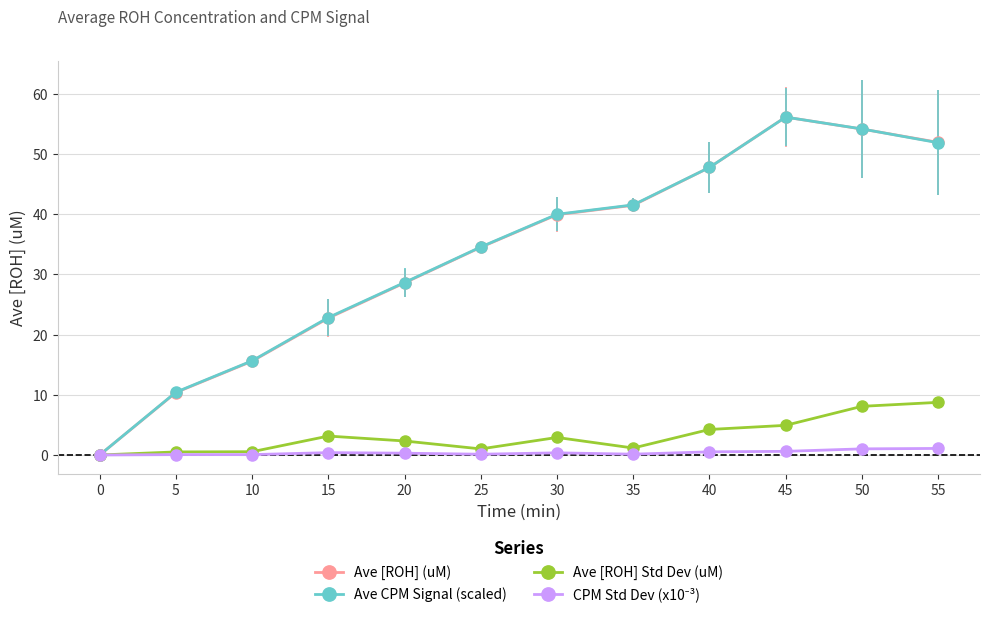

Rank the categories by Ave [ROH] (uM) value from highest to lowest.

45, 50, 55, 40, 35, 30, 25, 20, 15, 10, 5, 0